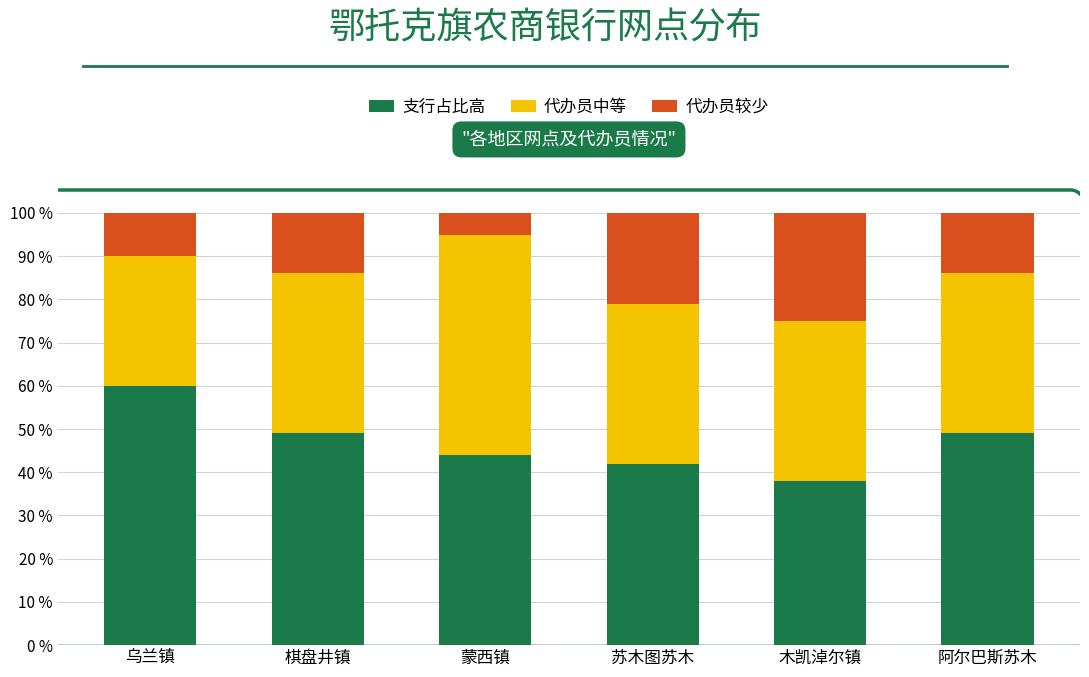

The value of 支行占比高 at 蒙西镇 is 44. True or false?

True